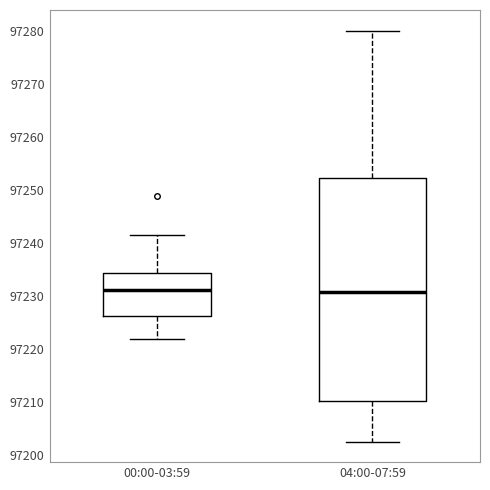

Reading left to right, transcribe this box plot: for each box, give where its median line is, the range the box spans, and where its two whiskers end, as read against the y-axis. The values are not printed on the chart, so give them approximately, as read against the axis.

00:00-03:59: median 97231, box 97226 to 97234, whiskers 97222 to 97241
04:00-07:59: median 97231, box 97210 to 97252, whiskers 97203 to 97280